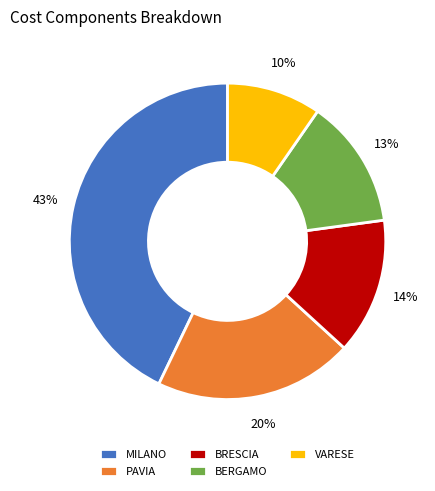

Is it true that BERGAMO is 25% of the pie?

False